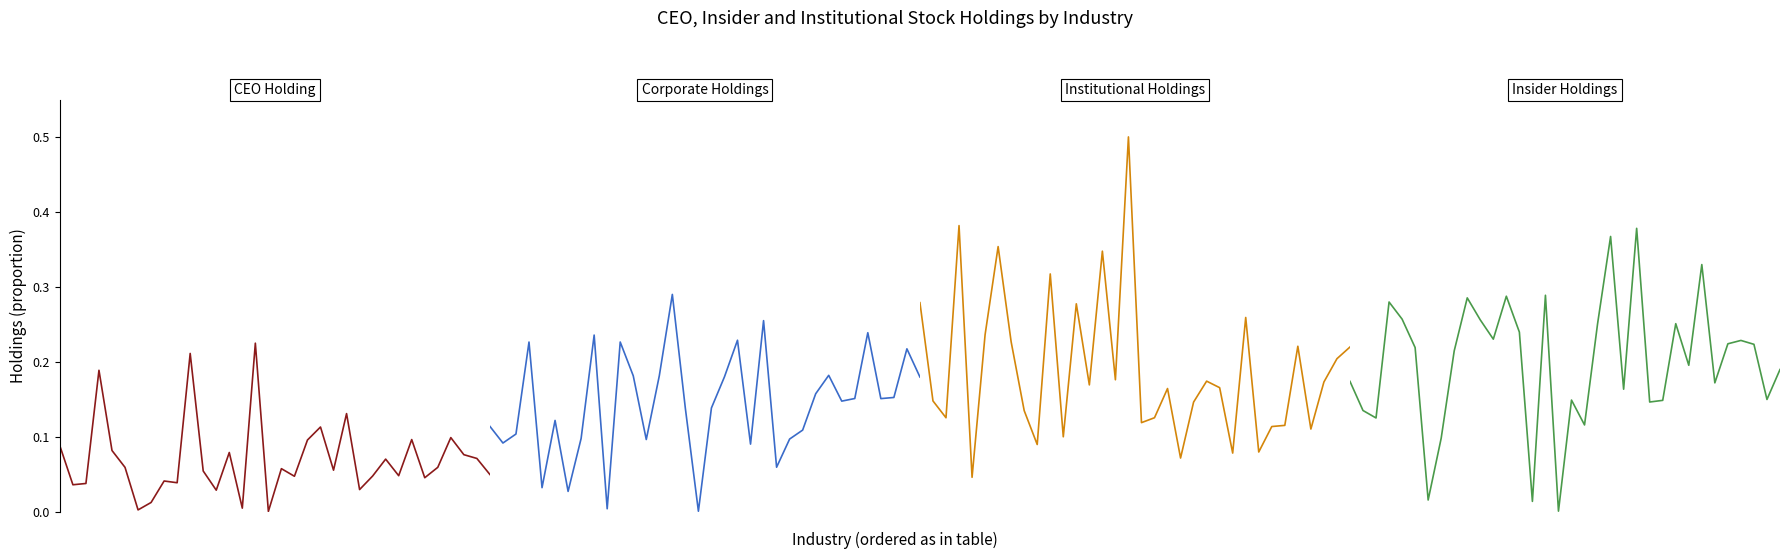

What is the highest value of the Insider Holdings series?

0.4